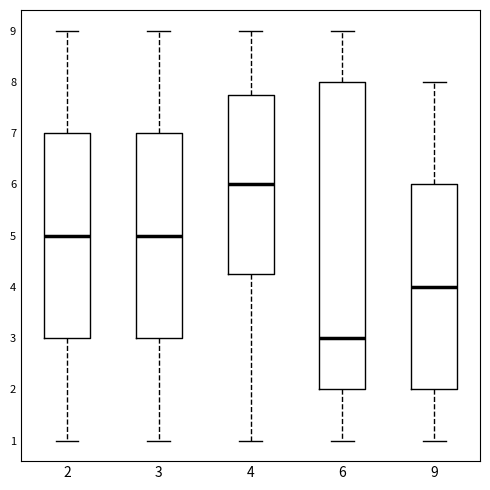

Reading left to right, read every box against the y-axis: the position of its median line, the range the box covers, and the ends of its whiskers. The values are not printed on the chart, so give them approximately, as read against the axis.

2: median 5.0, box 3.0 to 7.0, whiskers 1.0 to 9.0
3: median 5.0, box 3.0 to 7.0, whiskers 1.0 to 9.0
4: median 6.0, box 4.3 to 7.8, whiskers 1.0 to 9.0
6: median 3.0, box 2.0 to 8.0, whiskers 1.0 to 9.0
9: median 4.0, box 2.0 to 6.0, whiskers 1.0 to 8.0